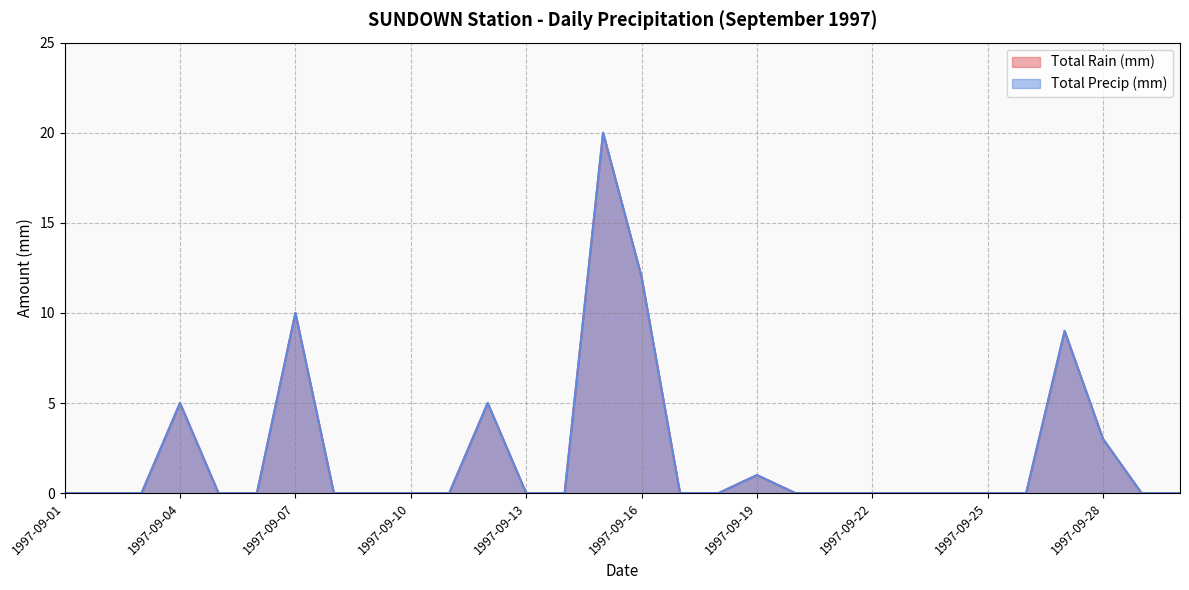

Reading left to right, what are all the values shown in this chart?

Total Rain (mm): 0	0	0	5	0	0	10	0	0	0	0	5	0	0	20	12	0	0	1	0	0	0	0	0	0	0	9	3	0	0
Total Precip (mm): 0	0	0	5	0	0	10	0	0	0	0	5	0	0	20	12	0	0	1	0	0	0	0	0	0	0	9	3	0	0